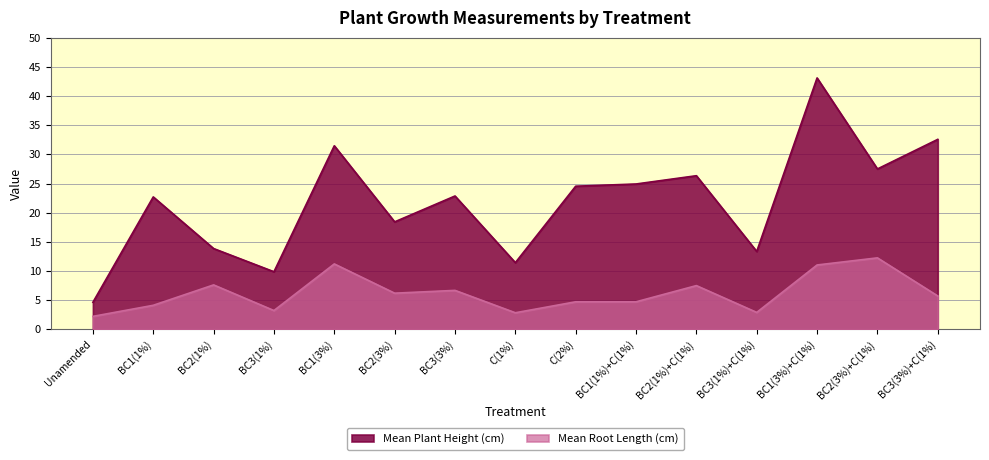

Reading right to left, transcribe all the data shown in this chart.

Mean Plant Height (cm): BC3(3%)+C(1%)=32.6	BC2(3%)+C(1%)=27.5	BC1(3%)+C(1%)=43.1	BC3(1%)+C(1%)=13.3	BC2(1%)+C(1%)=26.3	BC1(1%)+C(1%)=24.9	C(2%)=24.5	C(1%)=11.4	BC3(3%)=22.9	BC2(3%)=18.4	BC1(3%)=31.5	BC3(1%)=9.9	BC2(1%)=13.8	BC1(1%)=22.7	Unamended=4.6
Mean Root Length (cm): BC3(3%)+C(1%)=5.7	BC2(3%)+C(1%)=12.2	BC1(3%)+C(1%)=11.0	BC3(1%)+C(1%)=2.9	BC2(1%)+C(1%)=7.5	BC1(1%)+C(1%)=4.7	C(2%)=4.7	C(1%)=2.8	BC3(3%)=6.7	BC2(3%)=6.2	BC1(3%)=11.2	BC3(1%)=3.2	BC2(1%)=7.6	BC1(1%)=4.1	Unamended=2.2